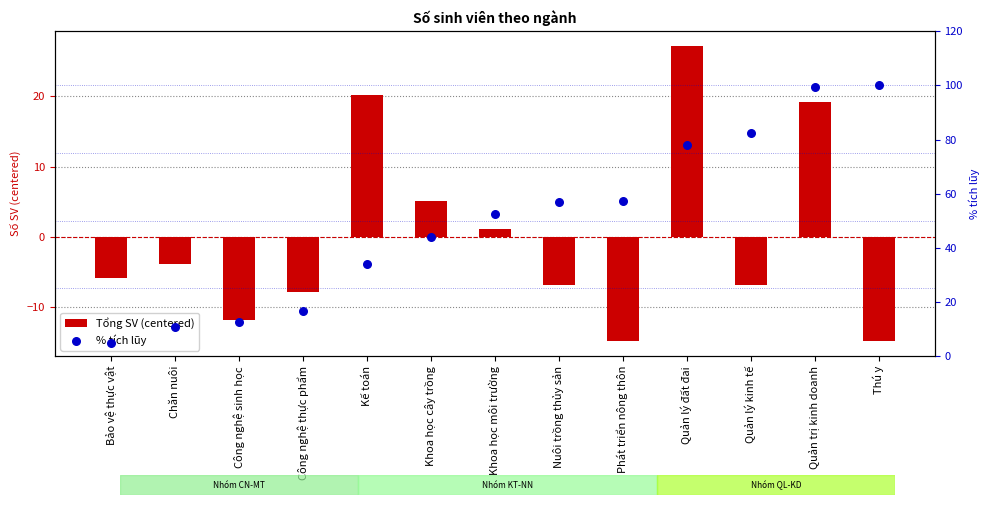

Which series reaches the minimum Y coordinate?

Tổng SV (centered)